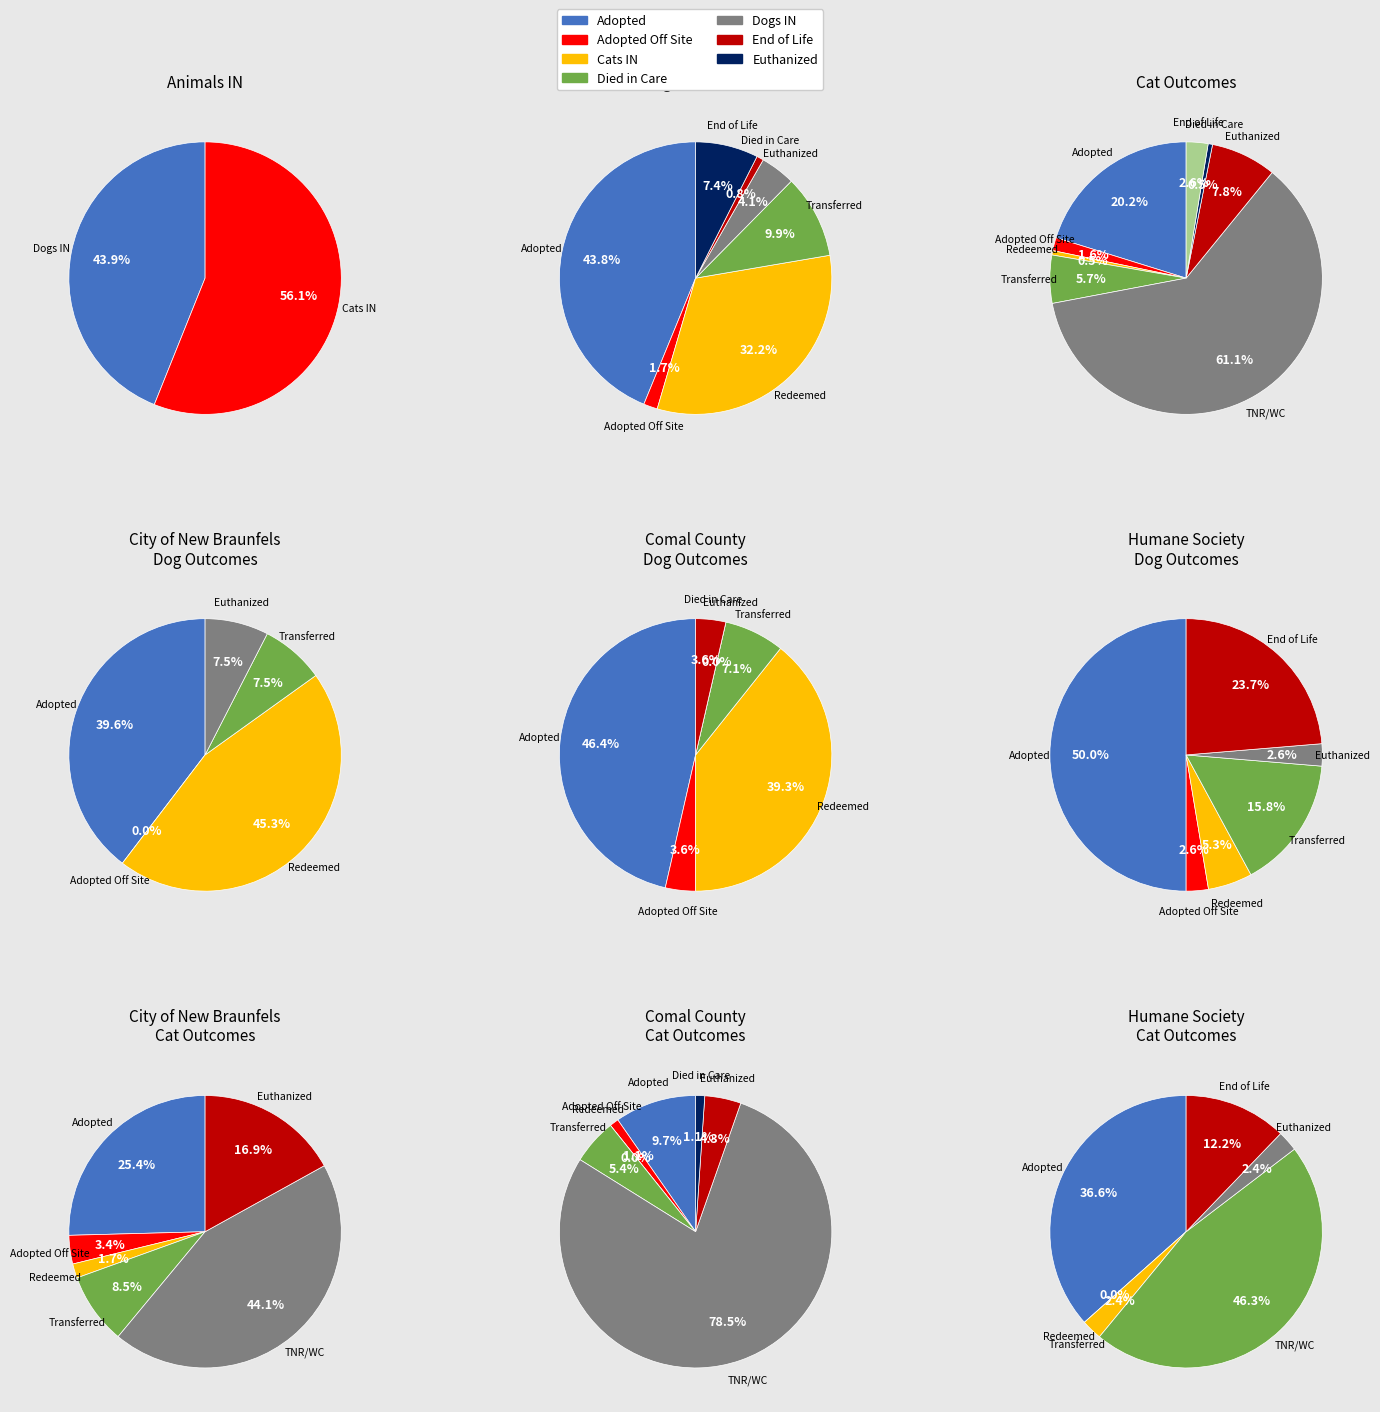

True or false: Cats IN accounts for 16% of the total.

False